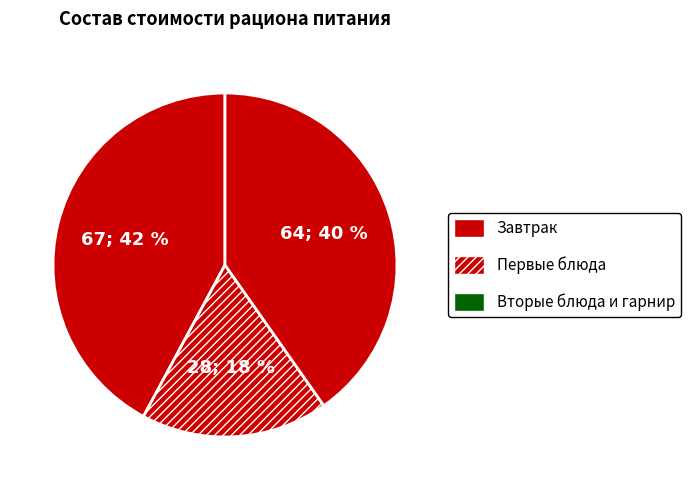

Count the number of slices in the pie.

3